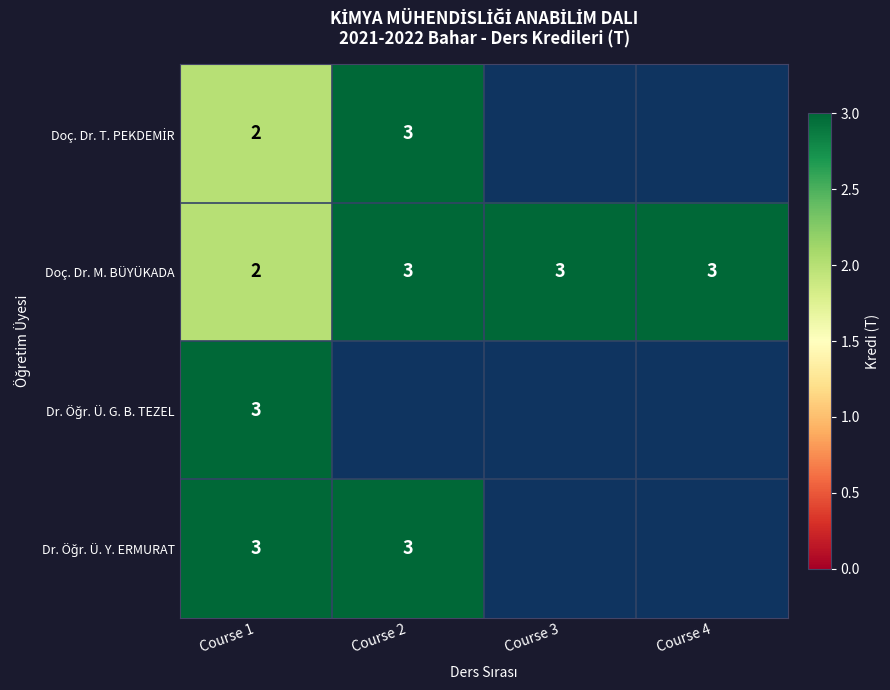

What is the maximum value shown in the chart?

3.0